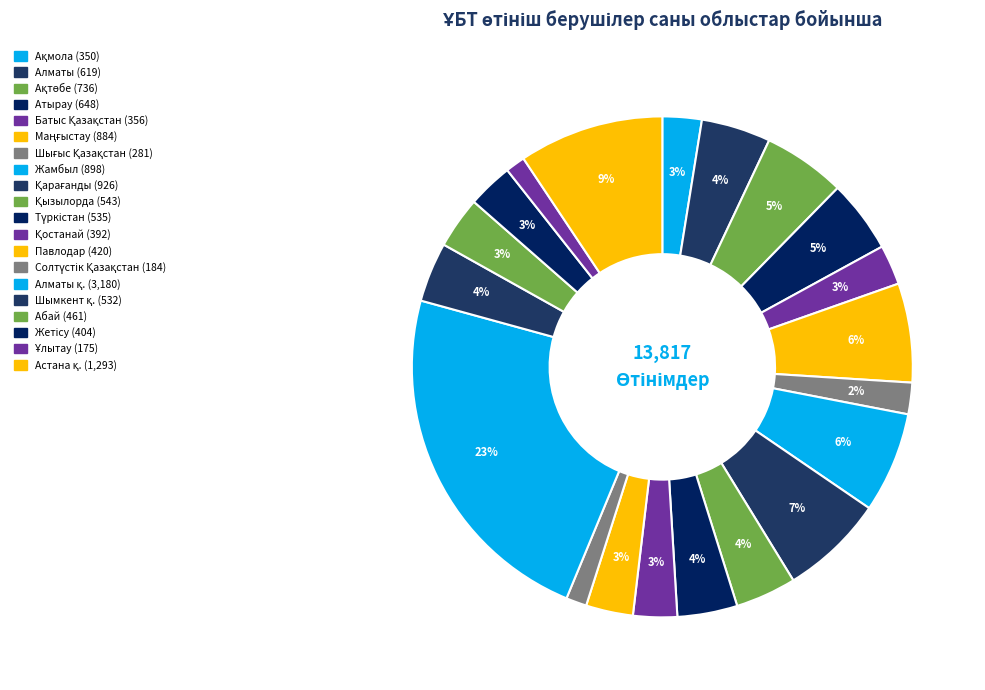

Count the number of slices in the pie.

20